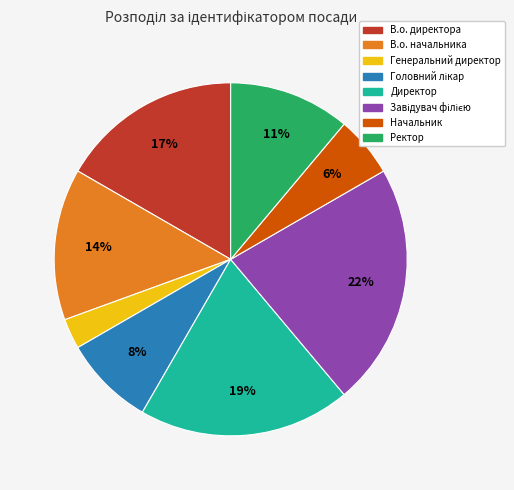

To the nearest percent, what percentage of the pie is Ректор?

11%